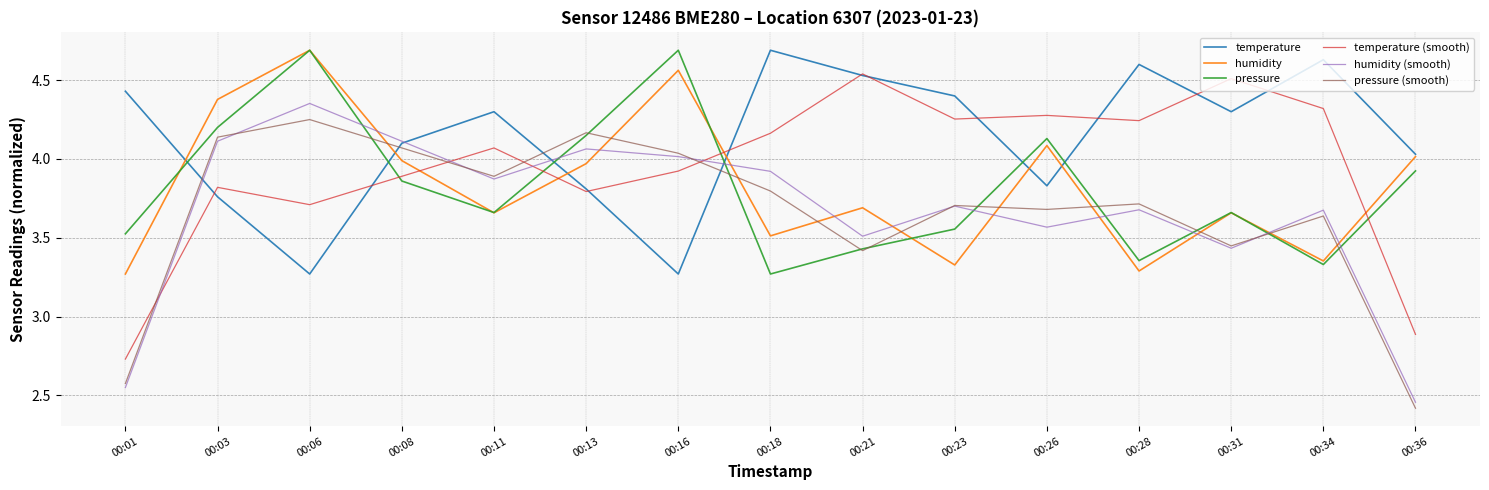

Which series changed the most between 00:06 and 00:36?

humidity (smooth)